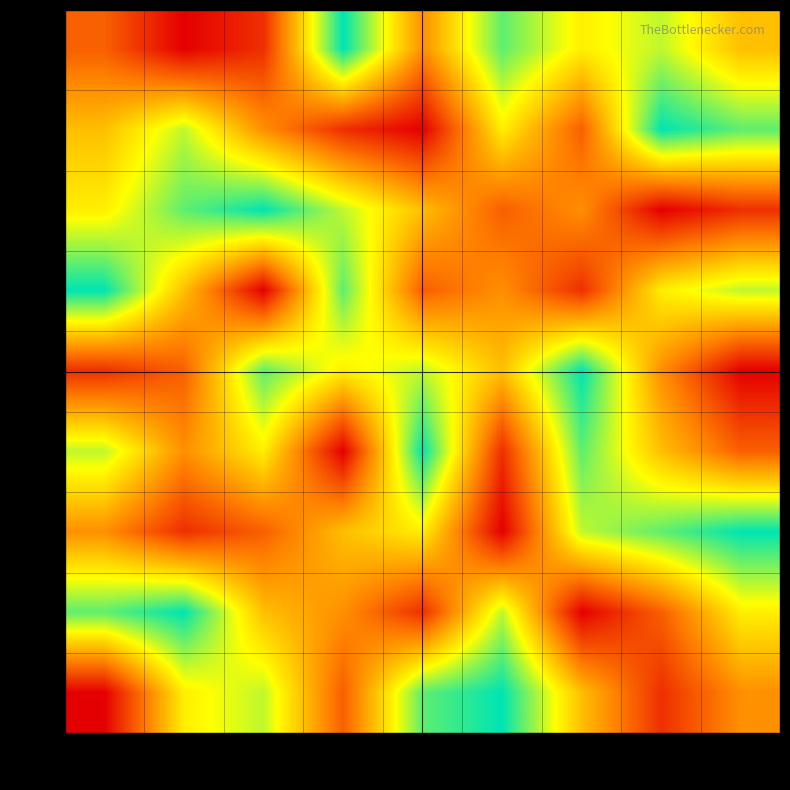

Count the number of categories in the chart.

9